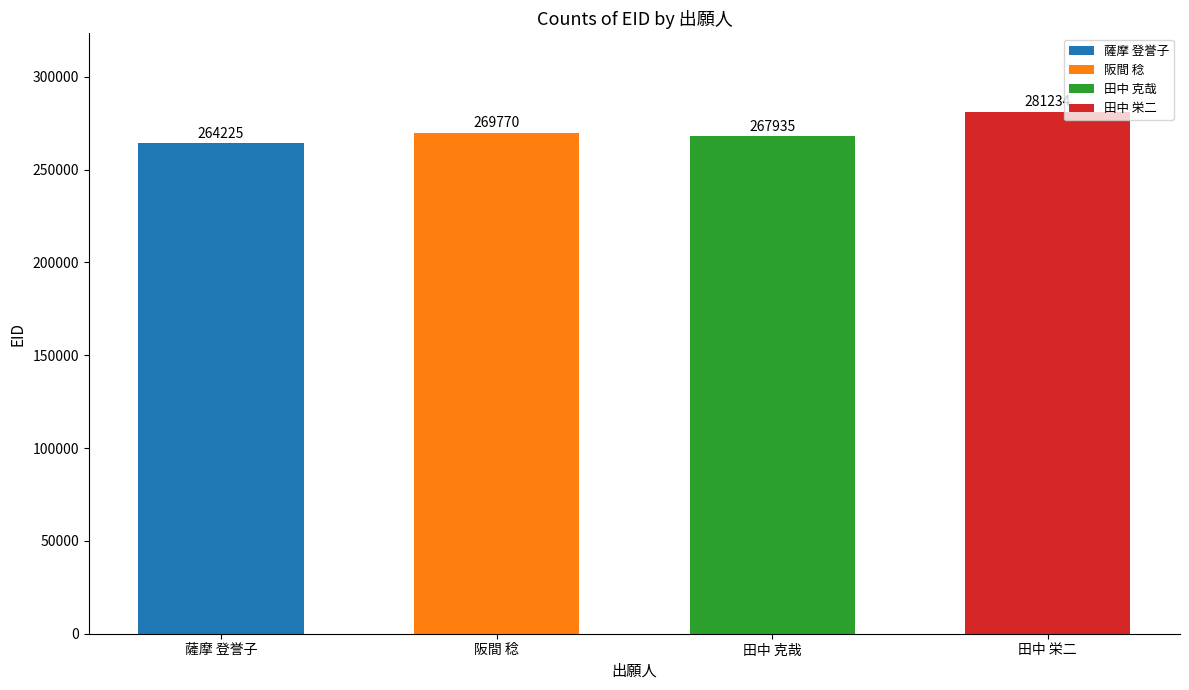

What is the sum of all values?

1083164